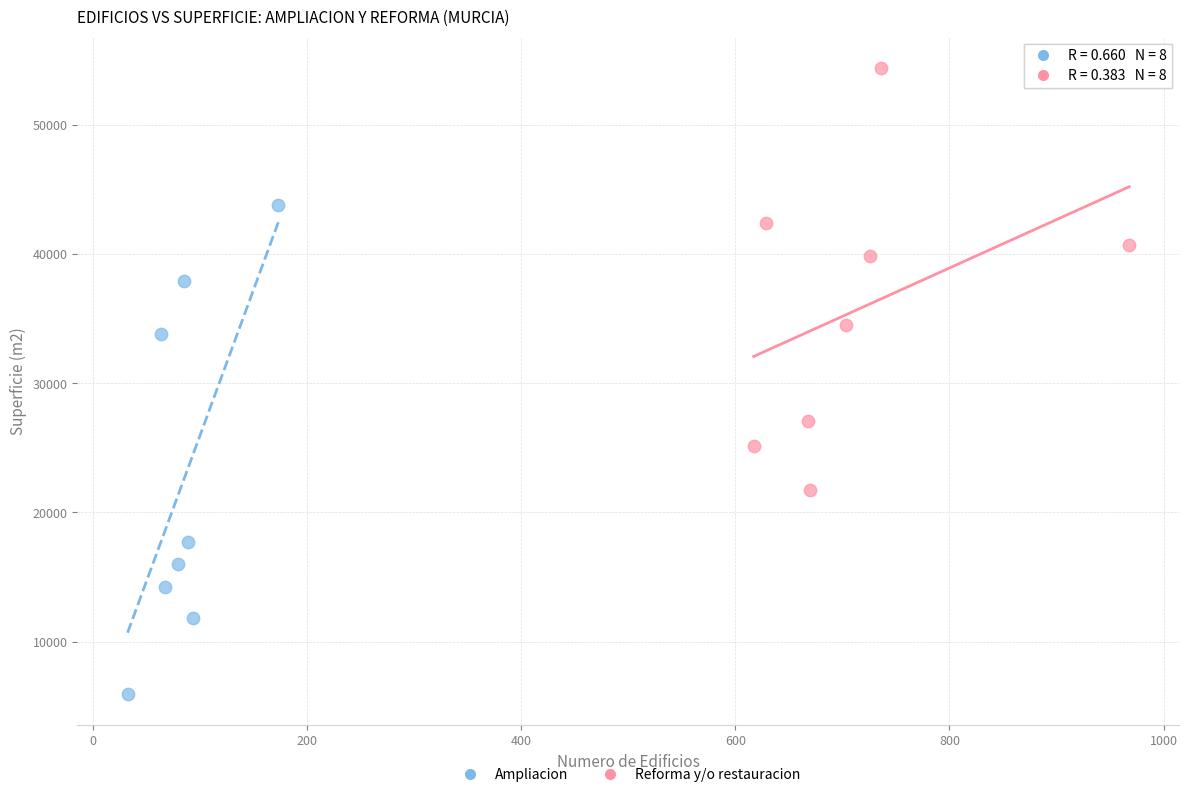

Which series reaches the minimum Y coordinate?

Ampliacion